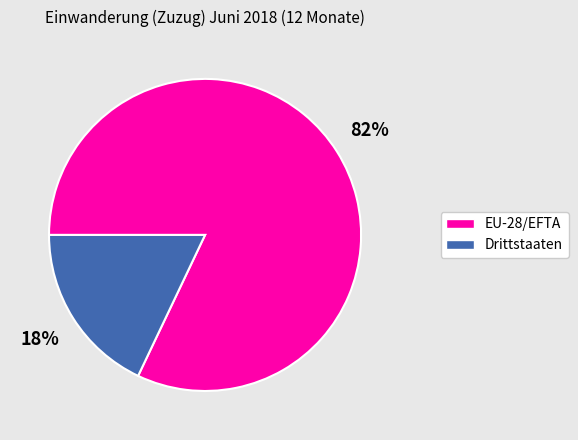

Is it true that EU-28/EFTA is 82% of the pie?

True